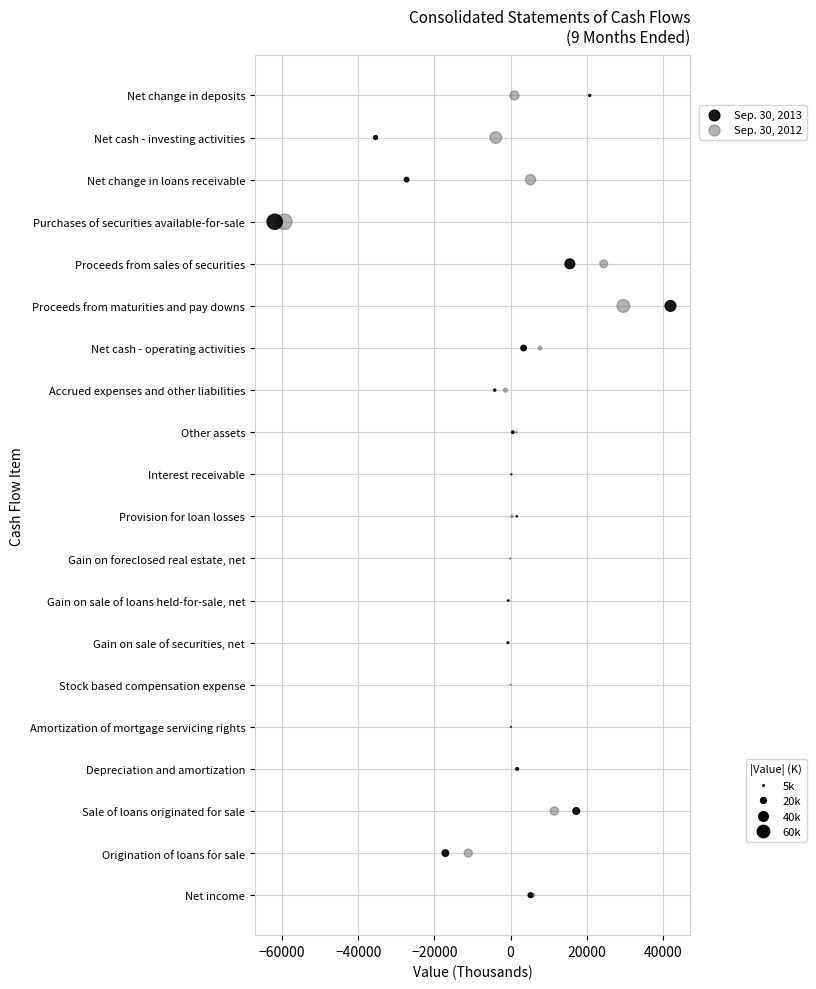

What are all the series names shown in the legend?

Sep. 30, 2013, Sep. 30, 2012